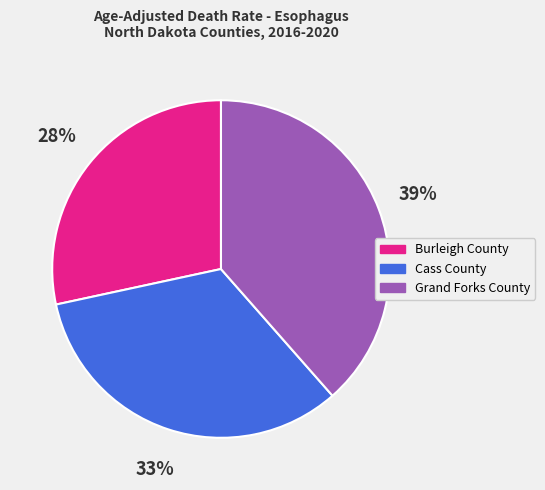

To the nearest percent, what is the difference between the Burleigh County and Cass County slice percentages?

5%